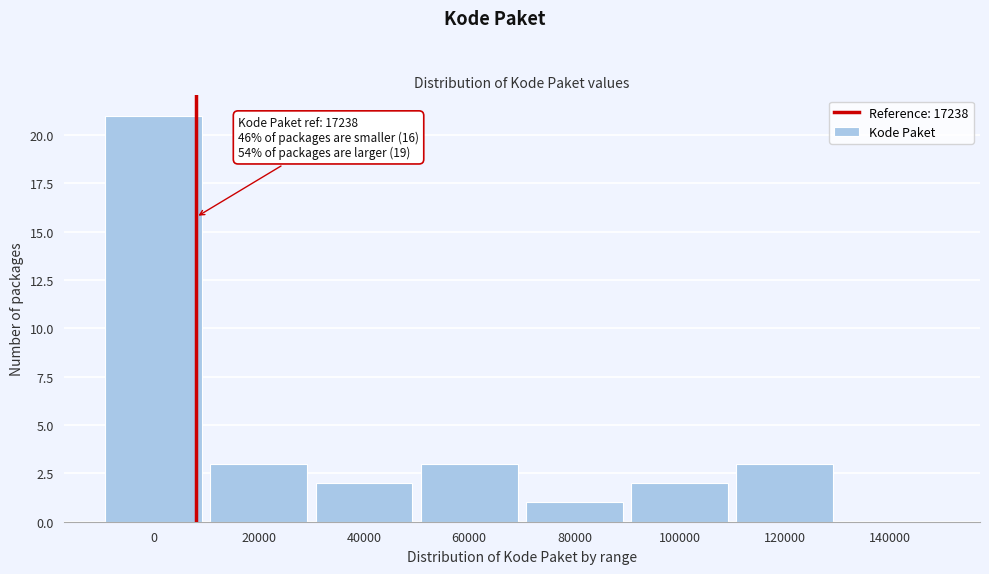

Reading left to right, extract all data points from this chart.

0=21	20000=3	40000=2	60000=3	80000=1	100000=2	120000=3	140000=0